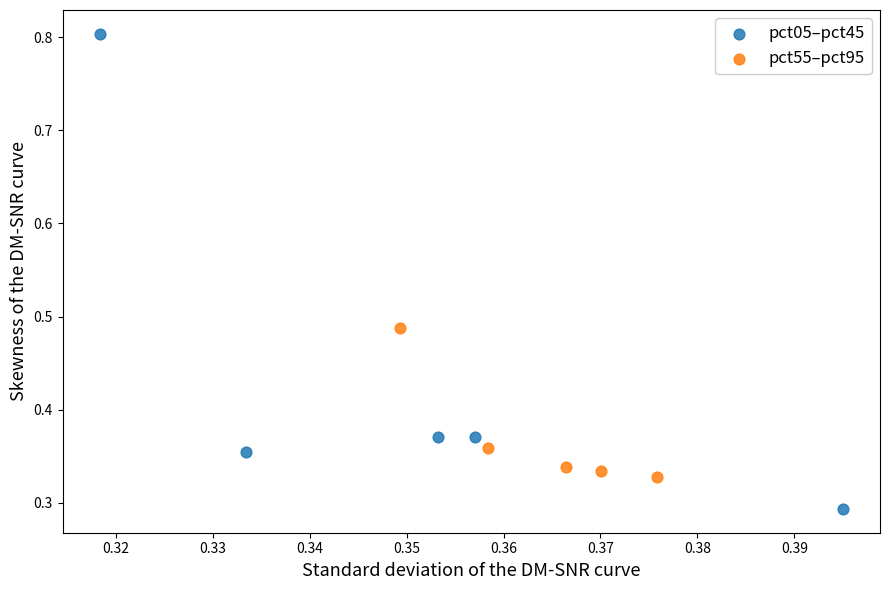

Which series contains the highest Y value?

pct05–pct45